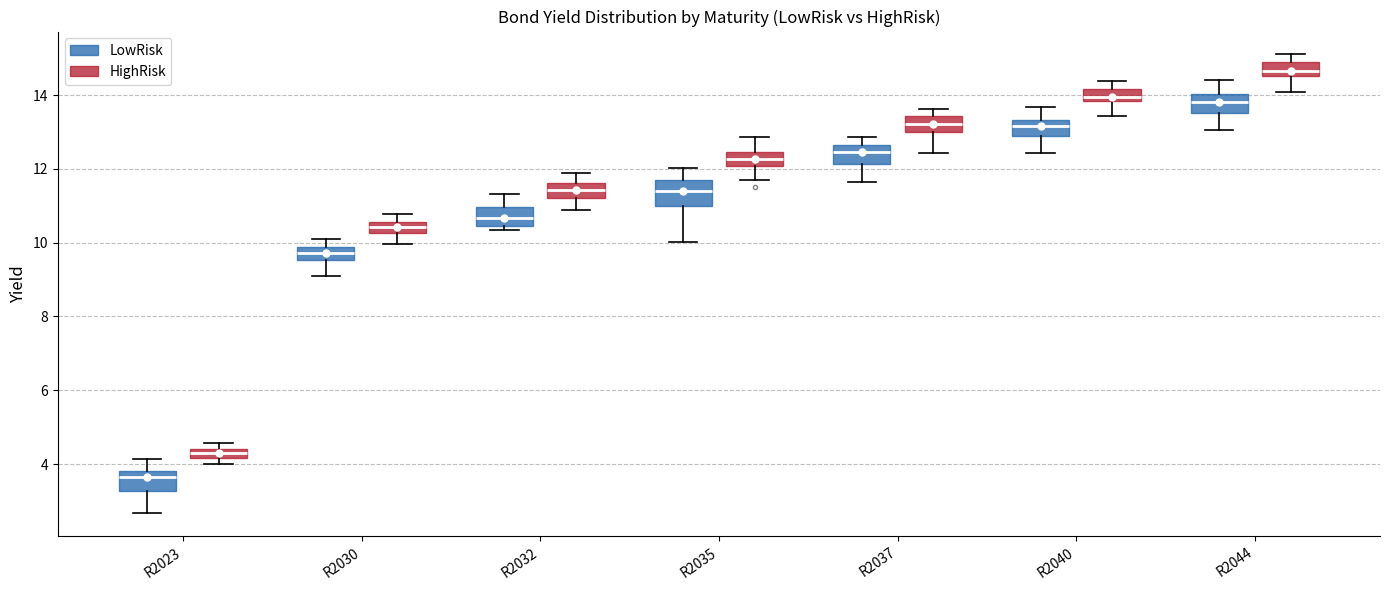

Where is the upper edge of the box for R2032 (HighRisk) on the y-axis? The values are not printed on the chart, so give them approximately, as read against the axis.

11.6